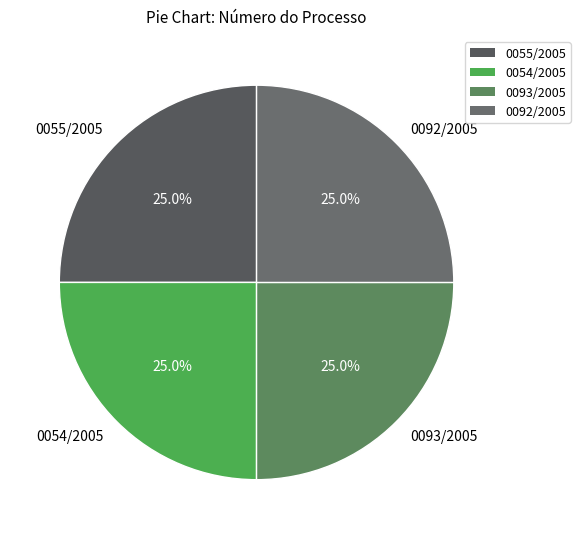

Combined, what portion of the pie is 0055/2005 and 0092/2005?

50.0%